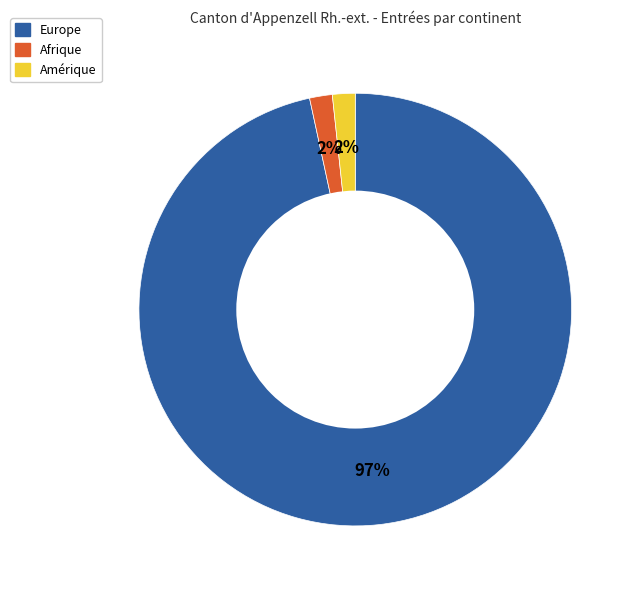

To the nearest percent, what percentage of the pie is Amérique?

2%